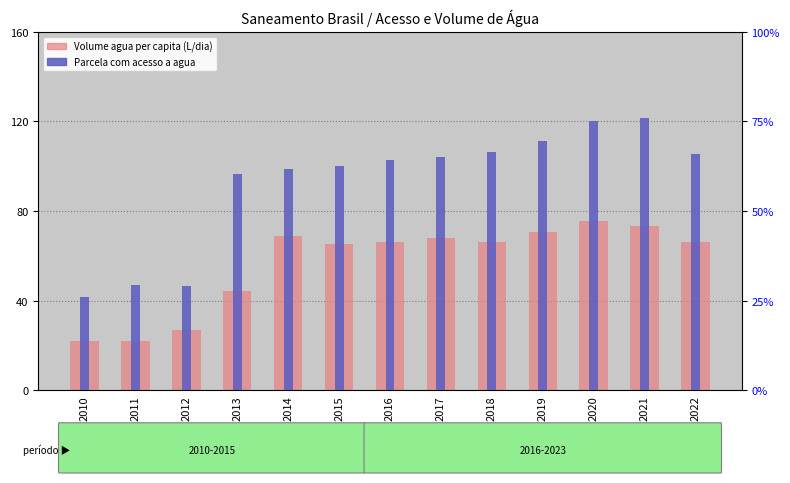

What is the total value across all series at 2017?

68.6